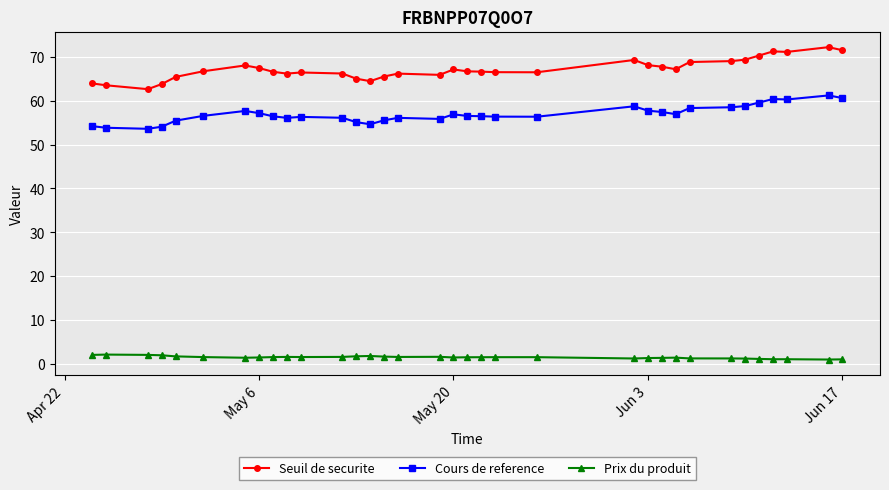

List the series in order of their overall mean, lowest first.

Prix du produit, Cours de reference, Seuil de securite